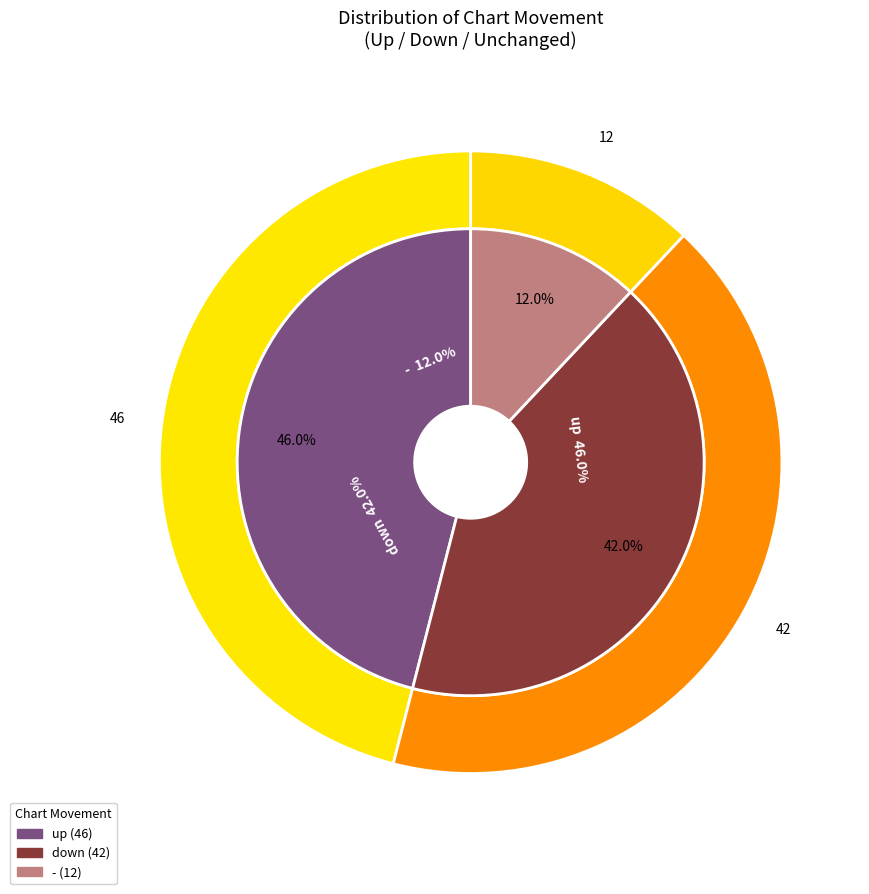

True or false: - accounts for 27% of the total.

False